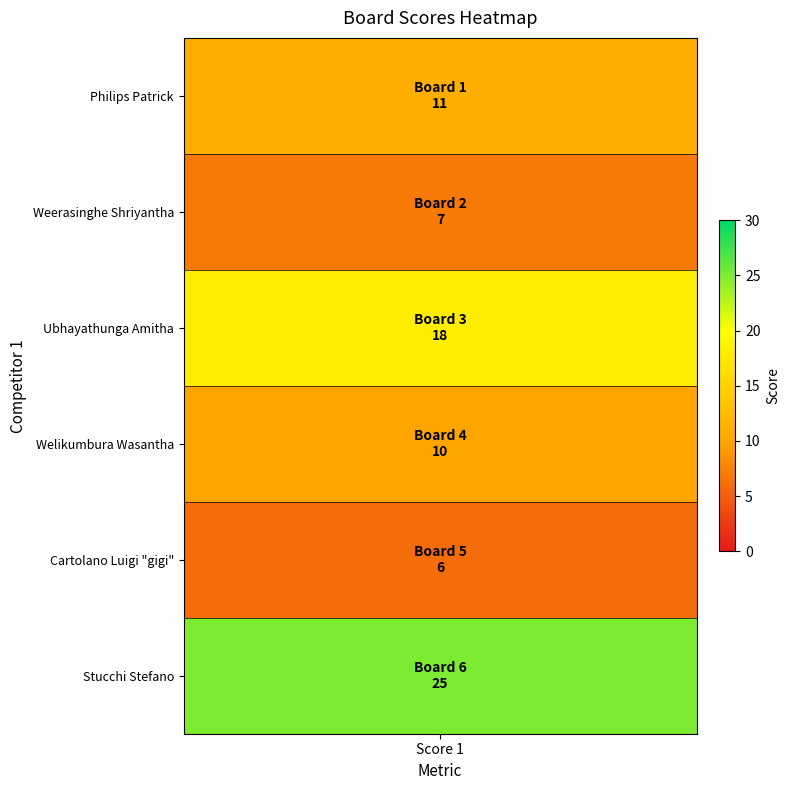

True or false: the data shows 25 at 5.

True